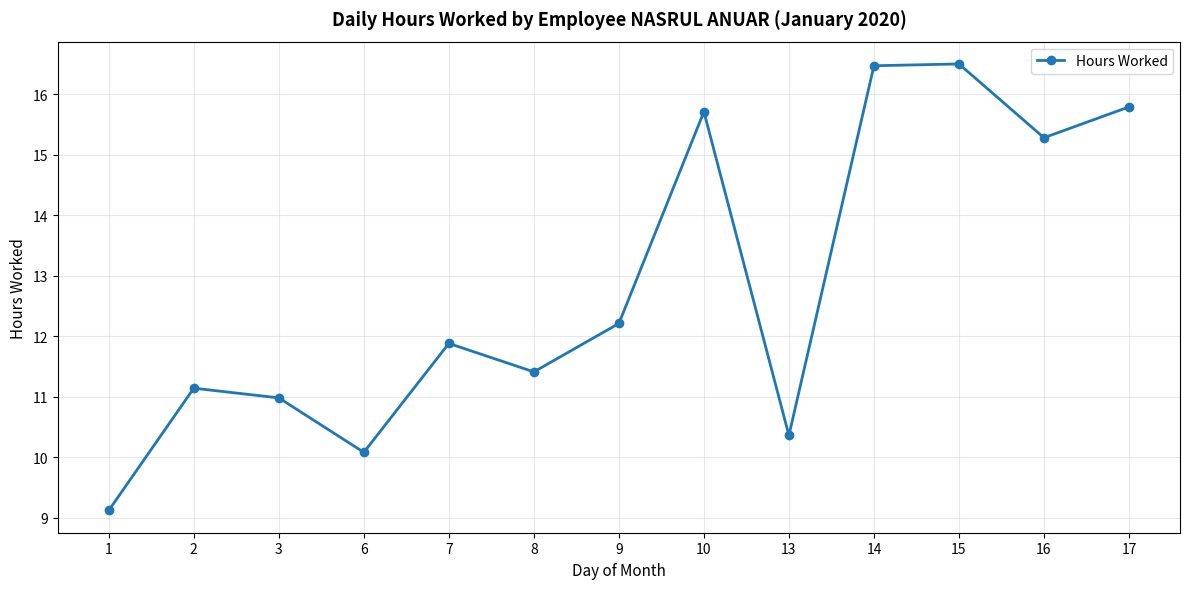

At which label does the data first exceed 11?

2